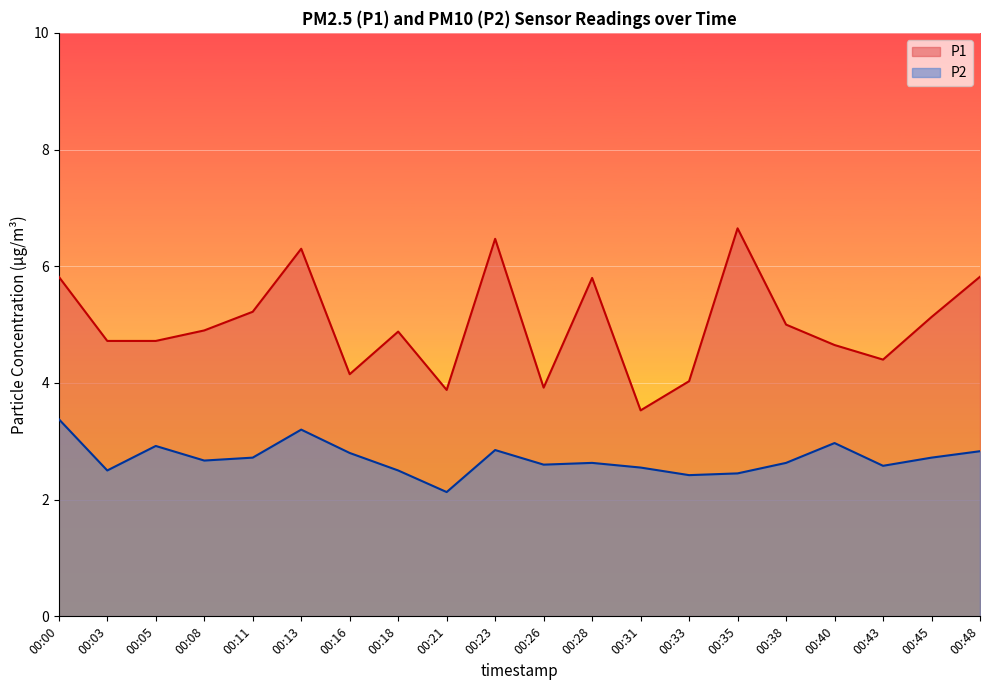

What is the difference between the second highest and second lowest values in the P1 series?

2.6